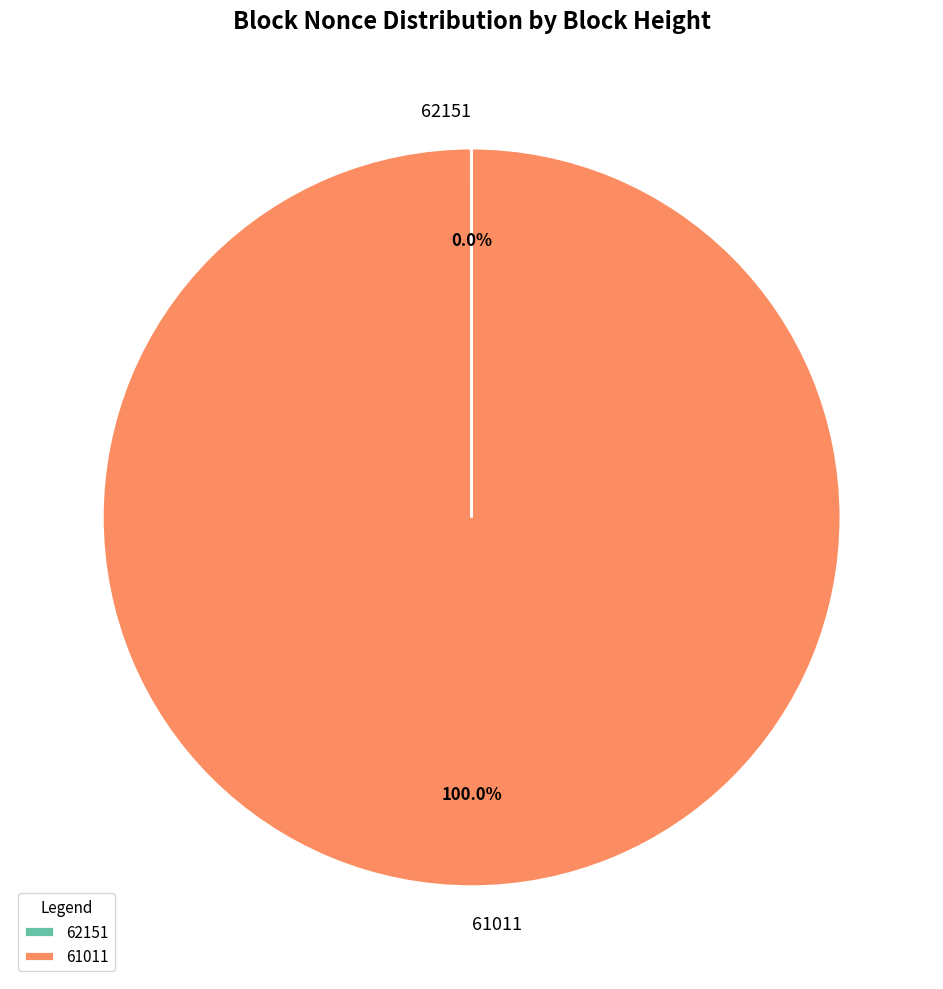

Which slice is the largest?

61011